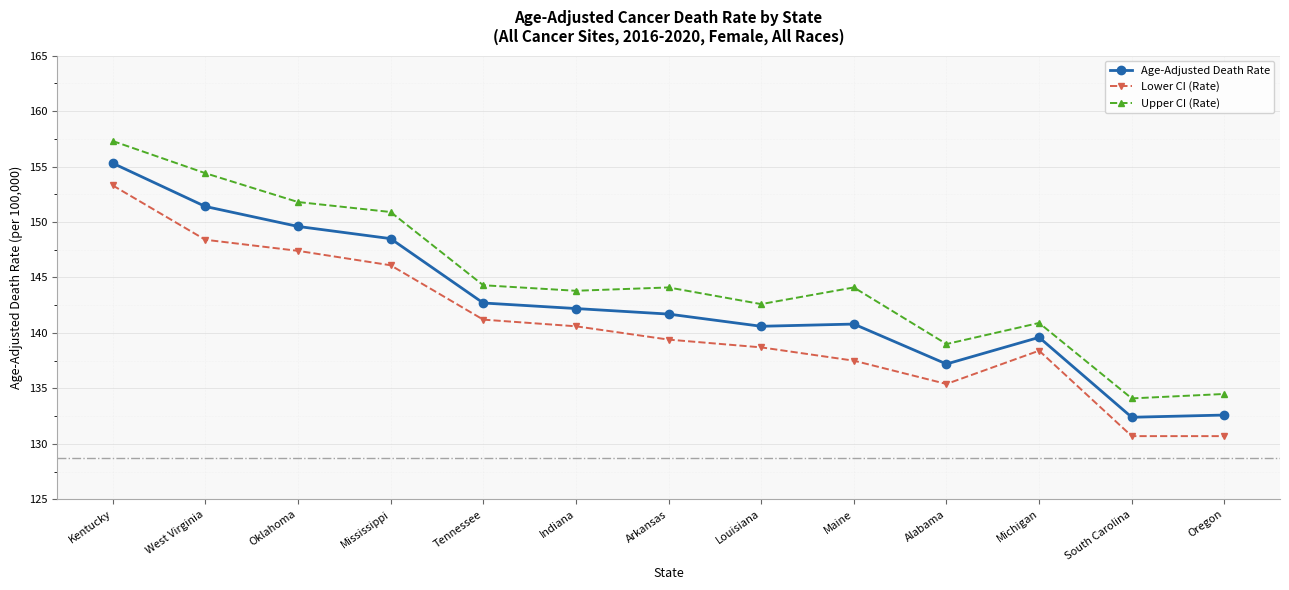

Between West Virginia and Tennessee, which is larger?

West Virginia